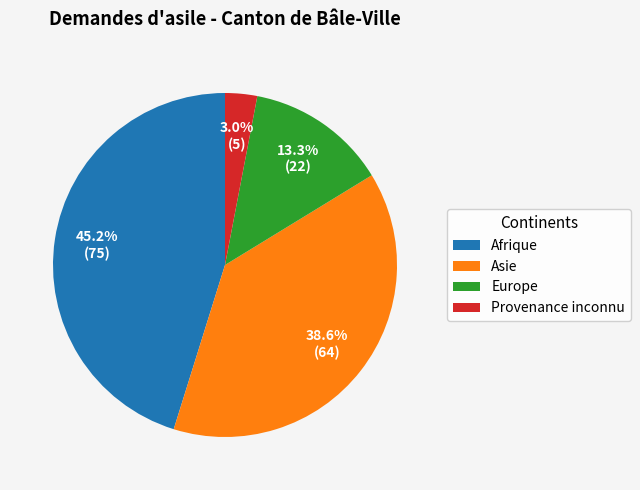

To the nearest percent, what portion does Europe represent?

13%